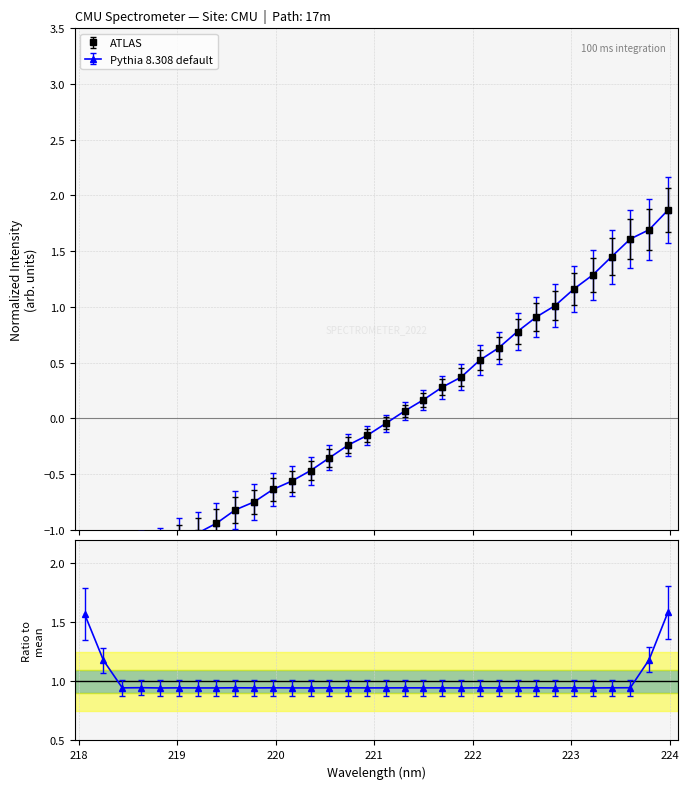

Does the chart display data point markers on the line(s)?

Yes